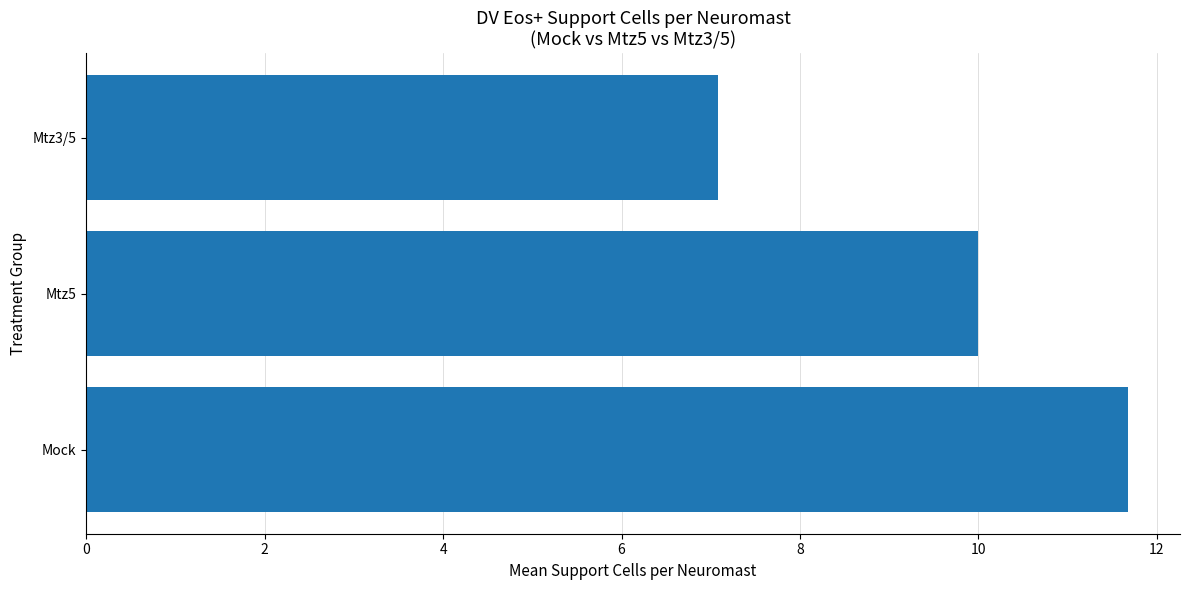

How many bars are there in total?

3